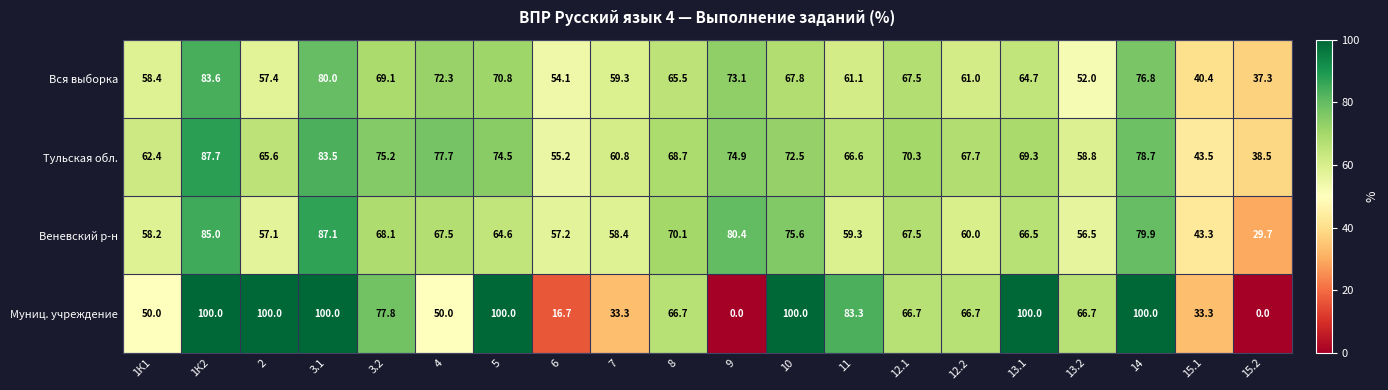

At which label does Муниц. учреждение first exceed 66?

1К2